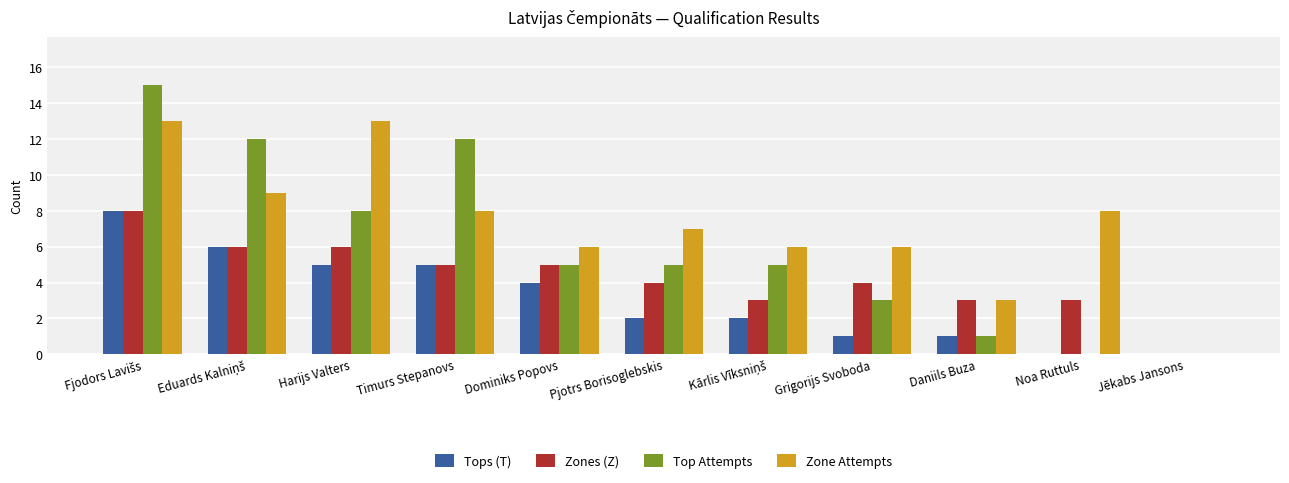

How many data points does each series have?

11